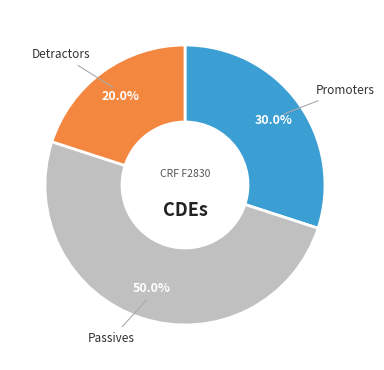

How many slices are in this pie chart?

3